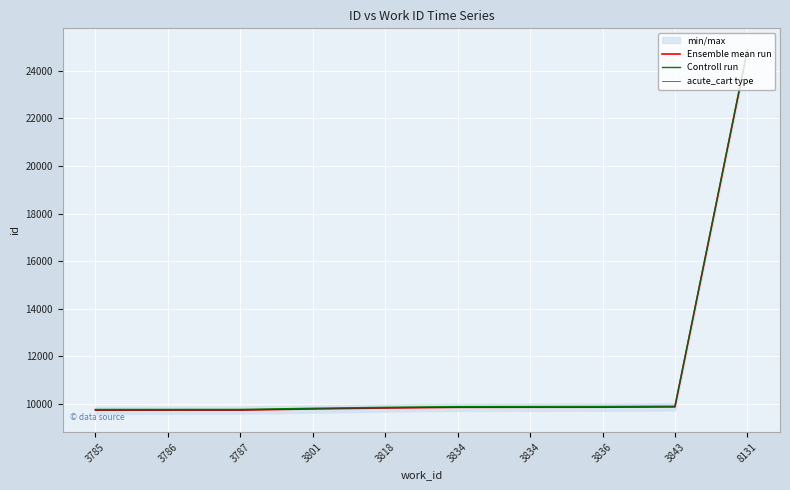

True or false: Ensemble mean run has a value of 9868 at 3834.

True